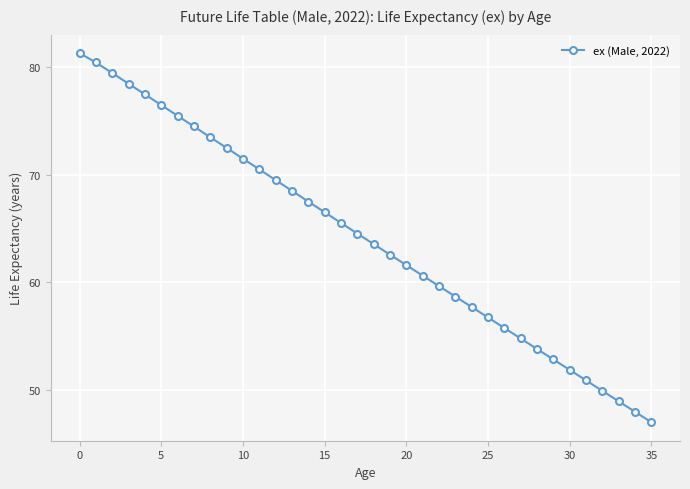

True or false: there are more than 2 points higher than both neighbors.

False